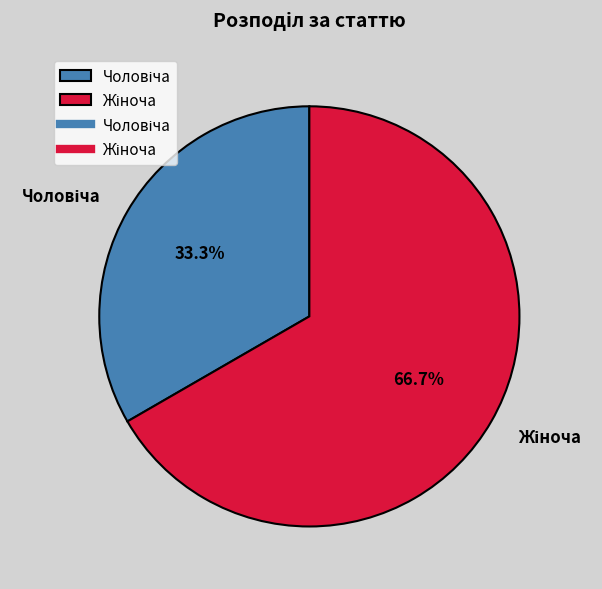

Is there a majority slice in this chart?

Yes